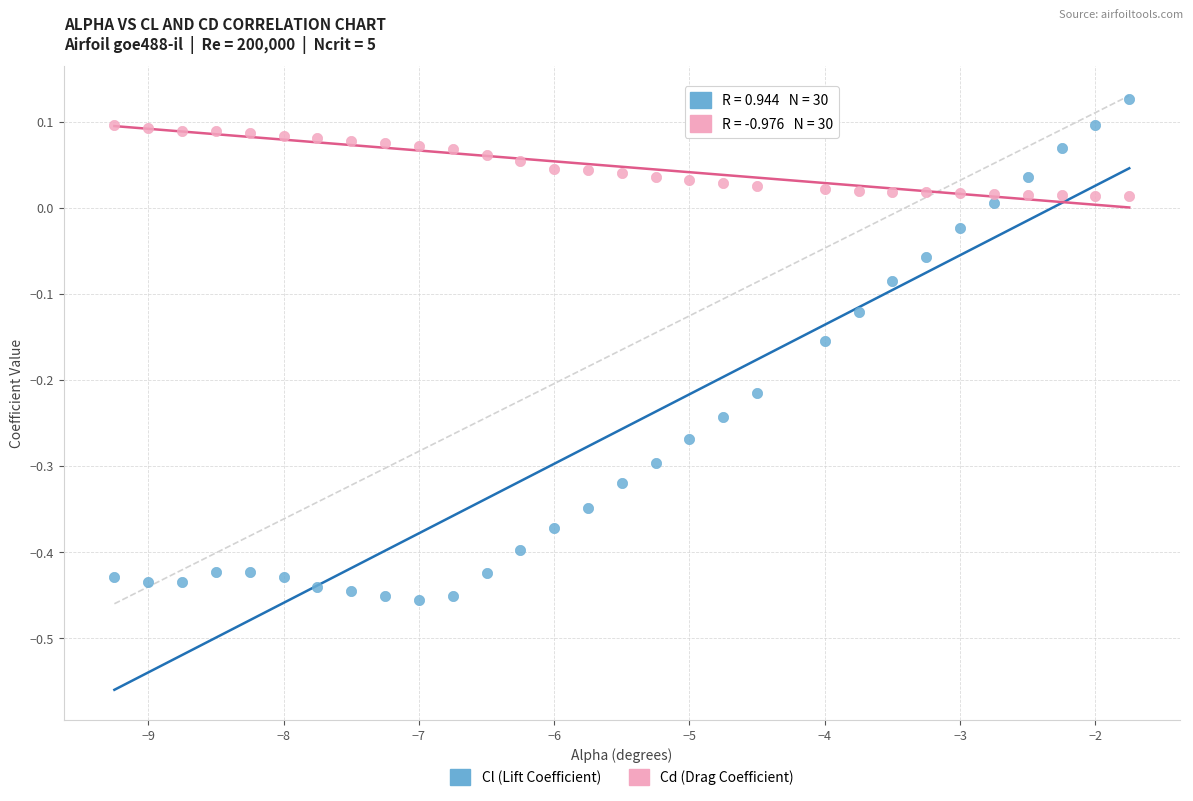

What are all the series names shown in the legend?

Cl (Lift Coefficient), Cd (Drag Coefficient)